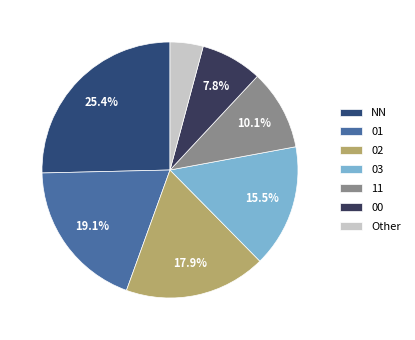

Which category has the smallest portion of the pie?

Other